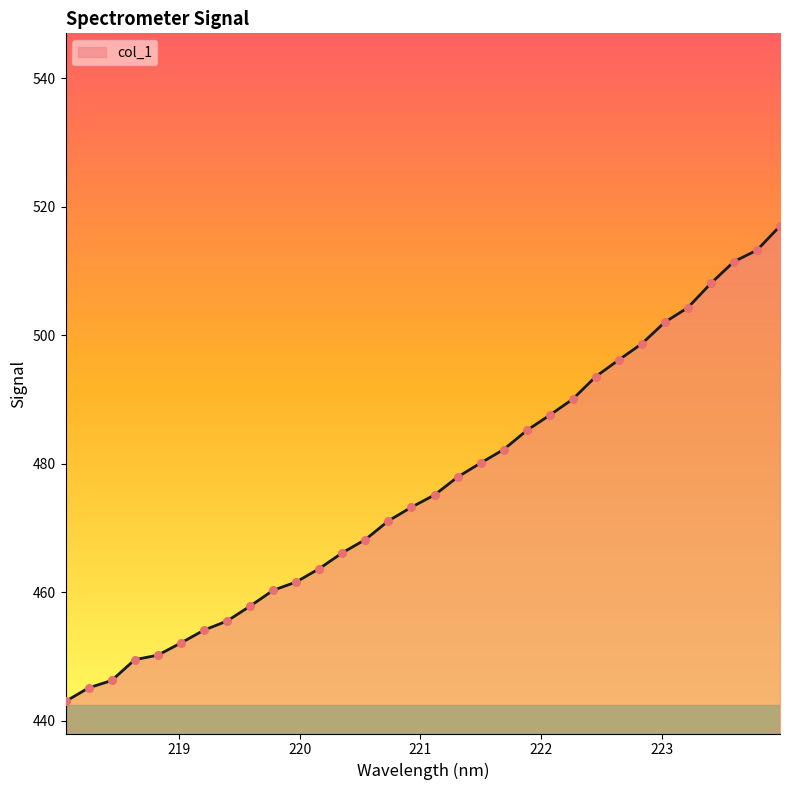

What is the difference between the maximum and minimum values?

74.0